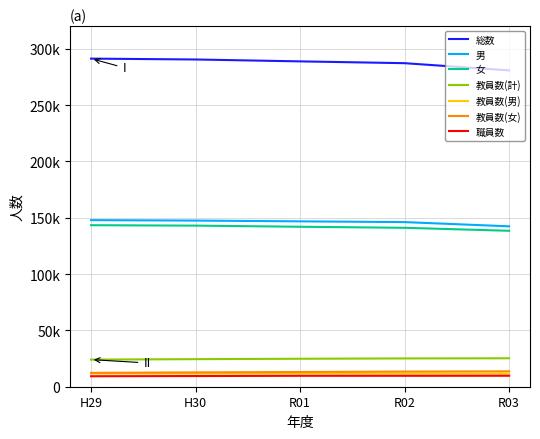

What are all the series names shown in the legend?

総数, 男, 女, 教員数(計), 教員数(男), 教員数(女), 職員数